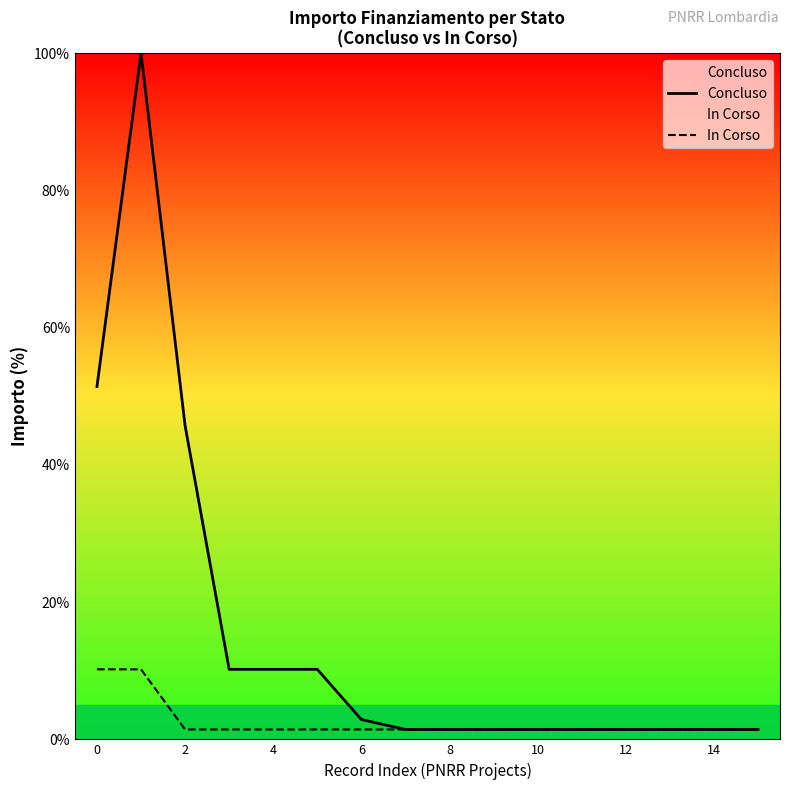

Between 9 and 12, which is larger?

9